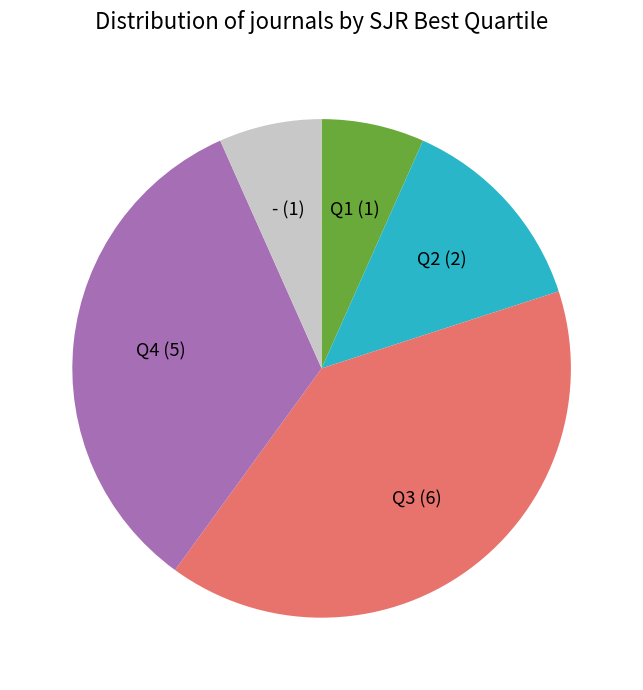

Is there any slice that represents more than half of the pie?

No